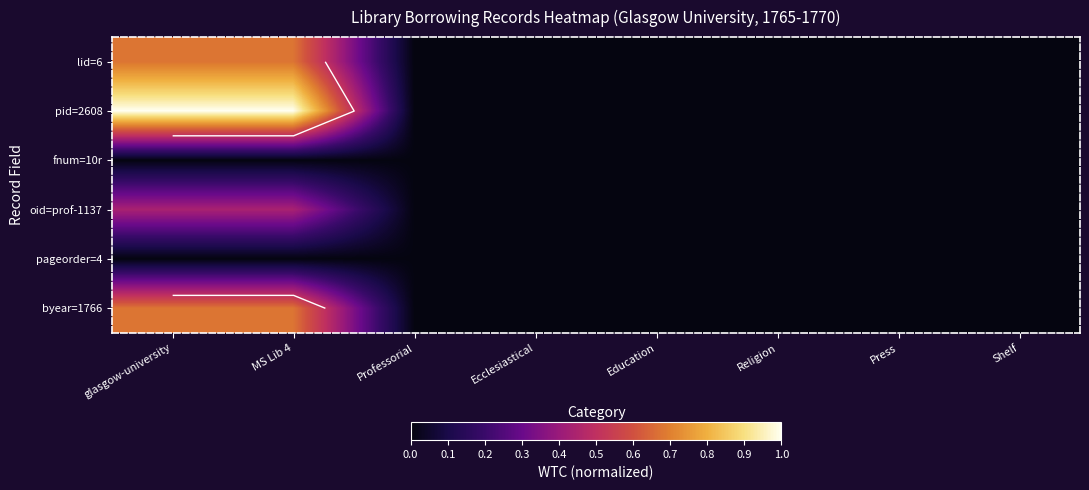

Which series has the largest total across all categories?

pid=2608